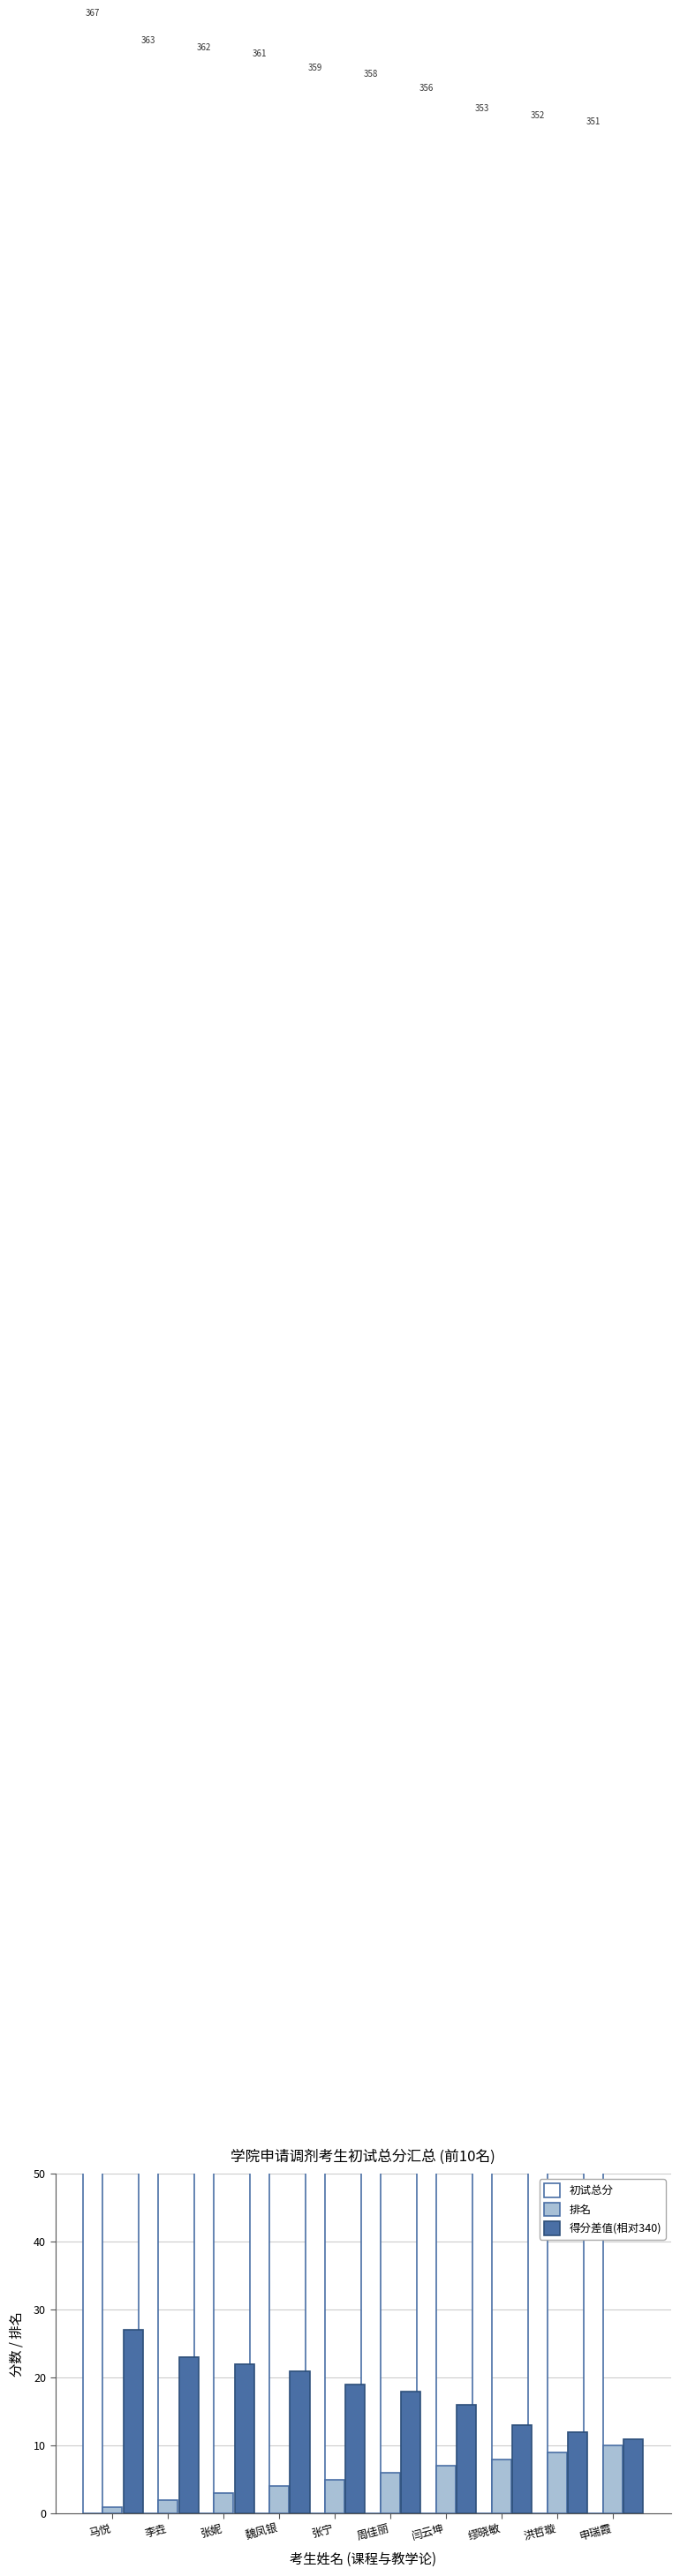

Reading right to left, what are all the values shown in this chart?

初试总分: 351	352	353	356	358	359	361	362	363	367
排名: 10	9	8	7	6	5	4	3	2	1
得分差值(相对340): 11	12	13	16	18	19	21	22	23	27